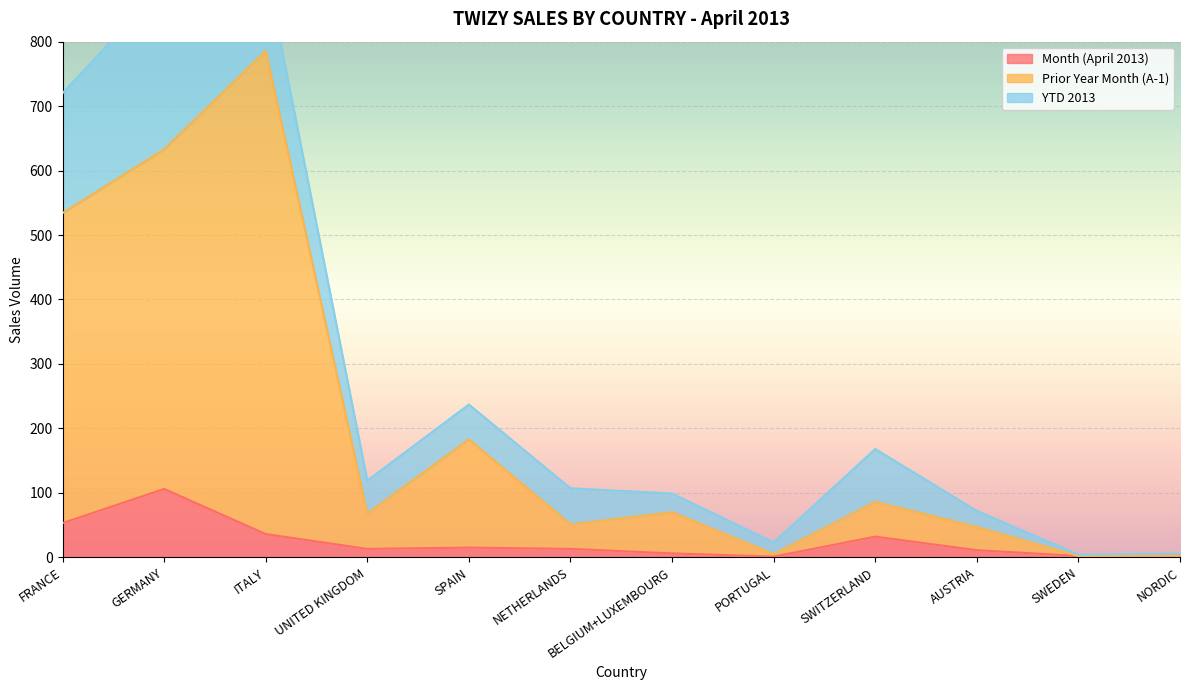

What is the minimum value for Prior Year Month (A-1)?

2